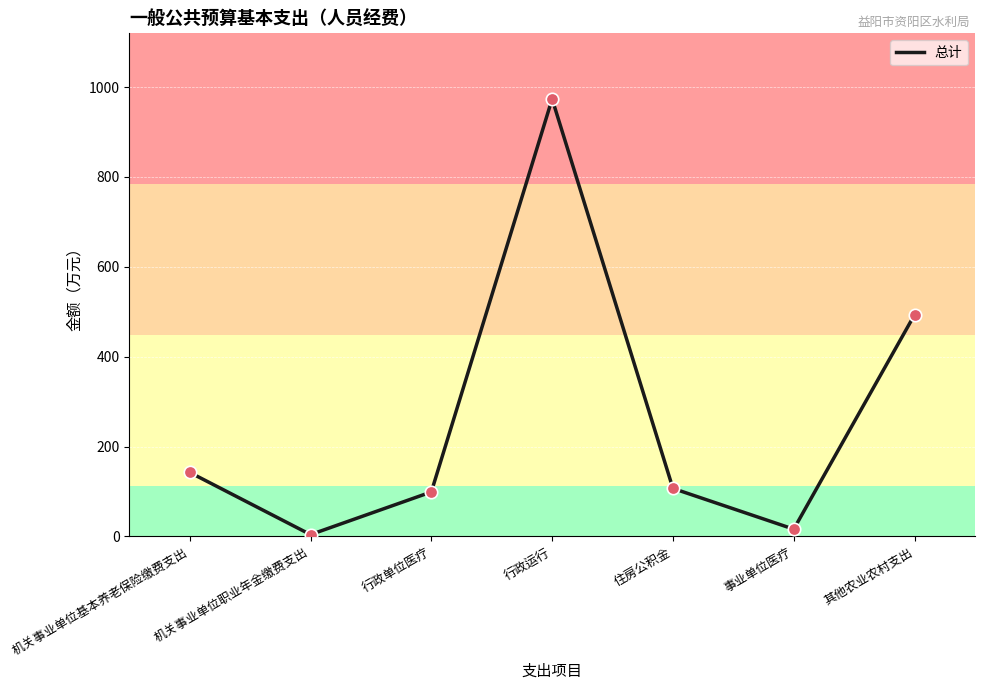

Between 住房公积金 and 其他农业农村支出, which is larger?

其他农业农村支出